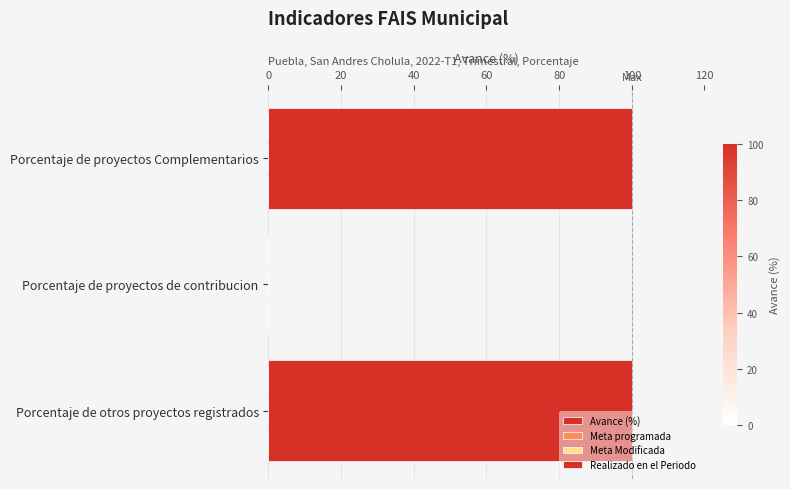

How many distinct data groups are displayed?

1